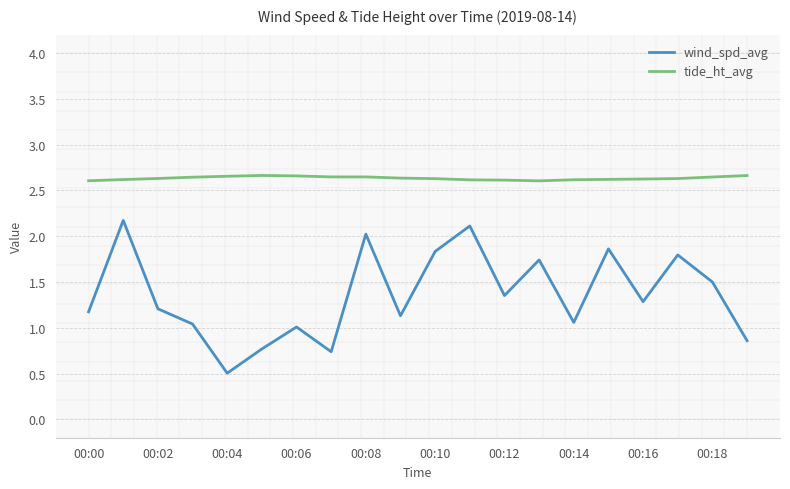

What is the minimum value for wind_spd_avg?

0.5